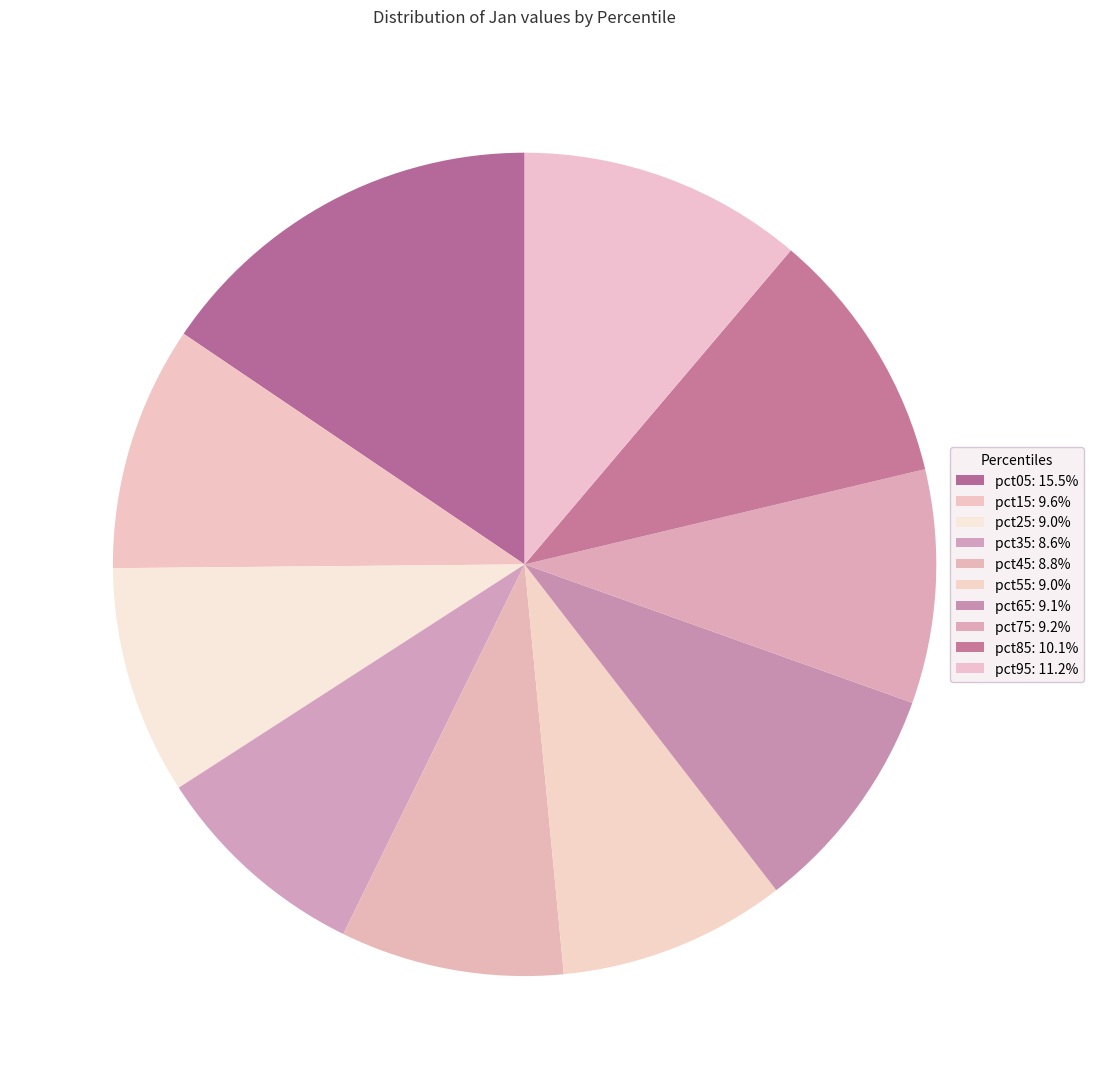

Which slice is the largest?

pct05